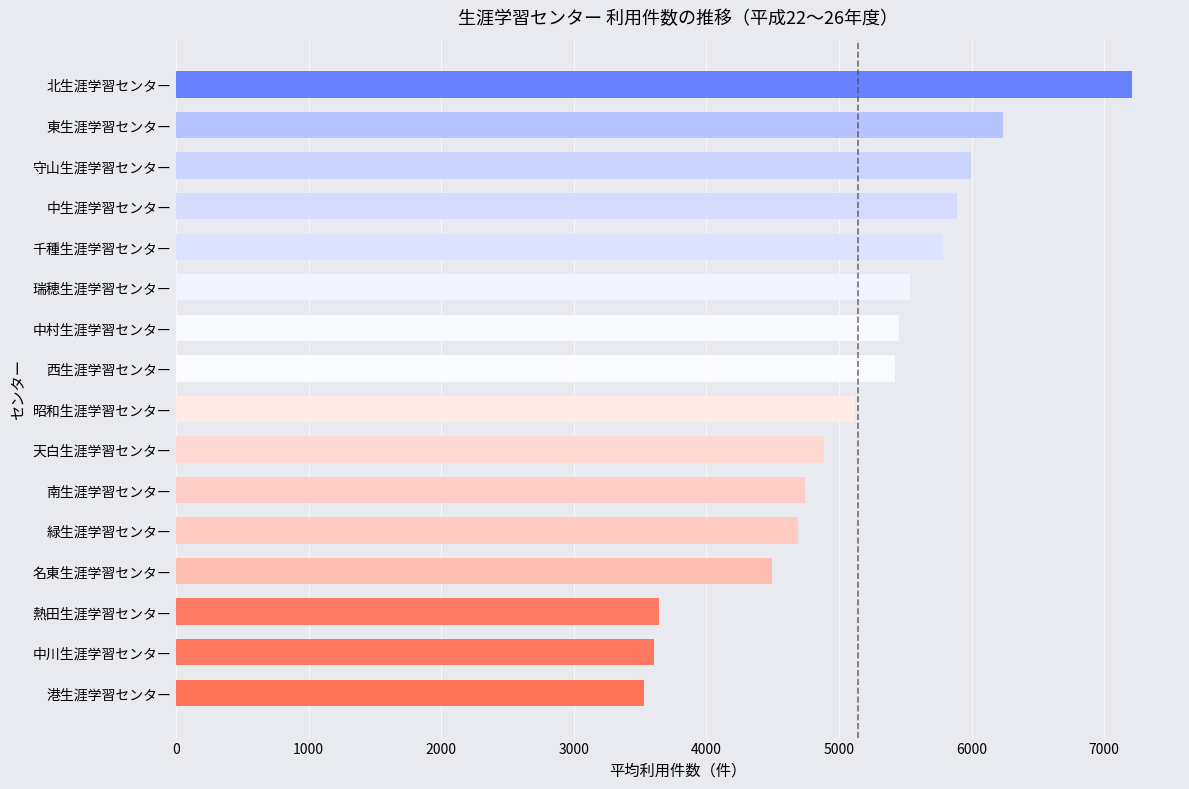

Approximately how many times larger is the value at 瑞穂生涯学習センター compared to 天白生涯学習センター?

1.1